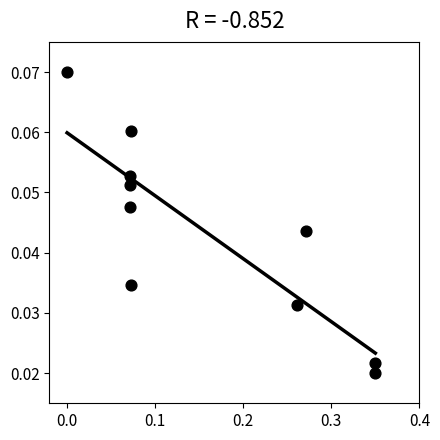

What is the range of X values (max minus min)?

0.3